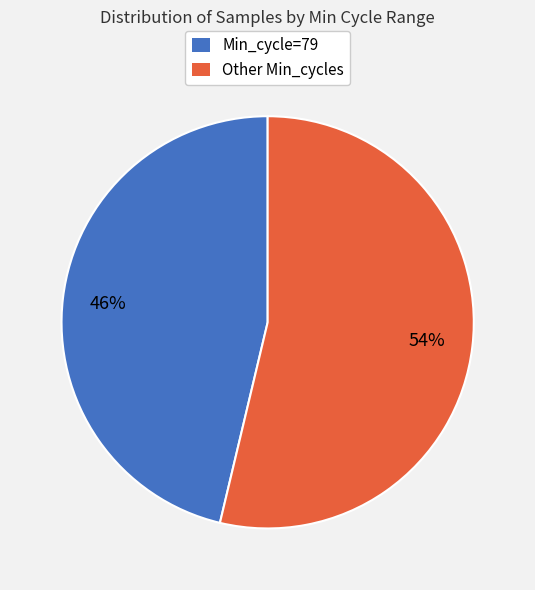

To the nearest percent, what is the average slice percentage?

50%